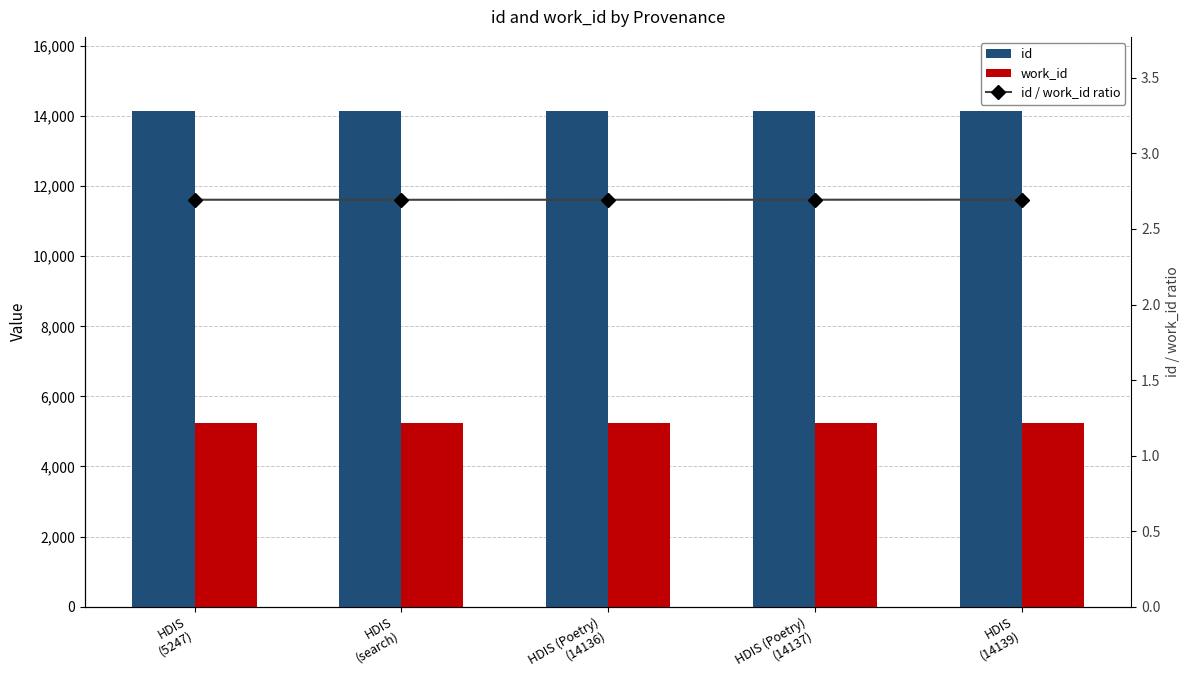

How many id values are between 14135 and 14137?

3